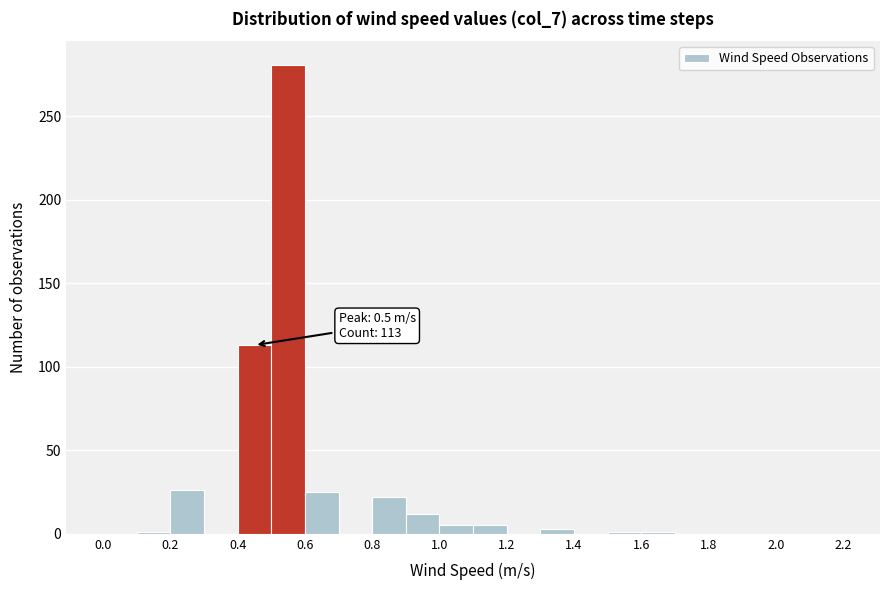

Which range on the x-axis has the tallest bar?

0.5 to 0.6